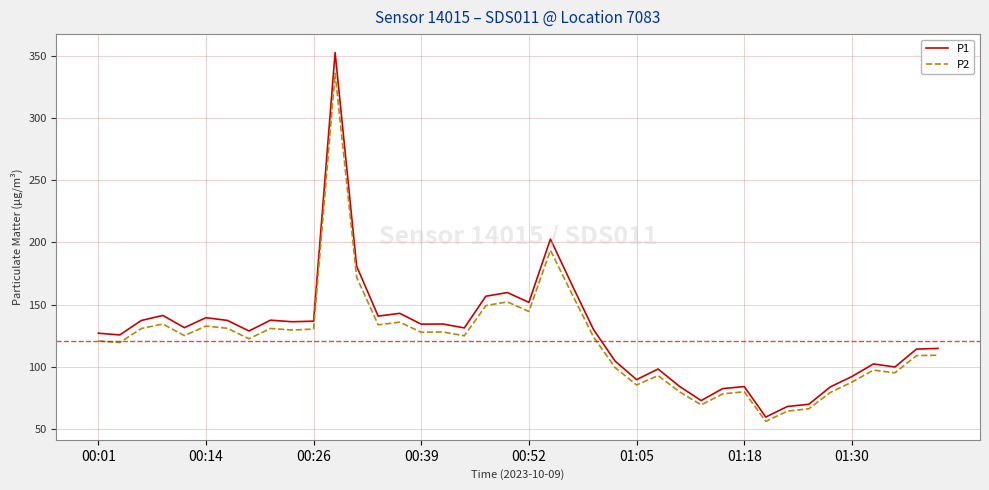

List the series in order of their peak value, highest first.

P1, P2